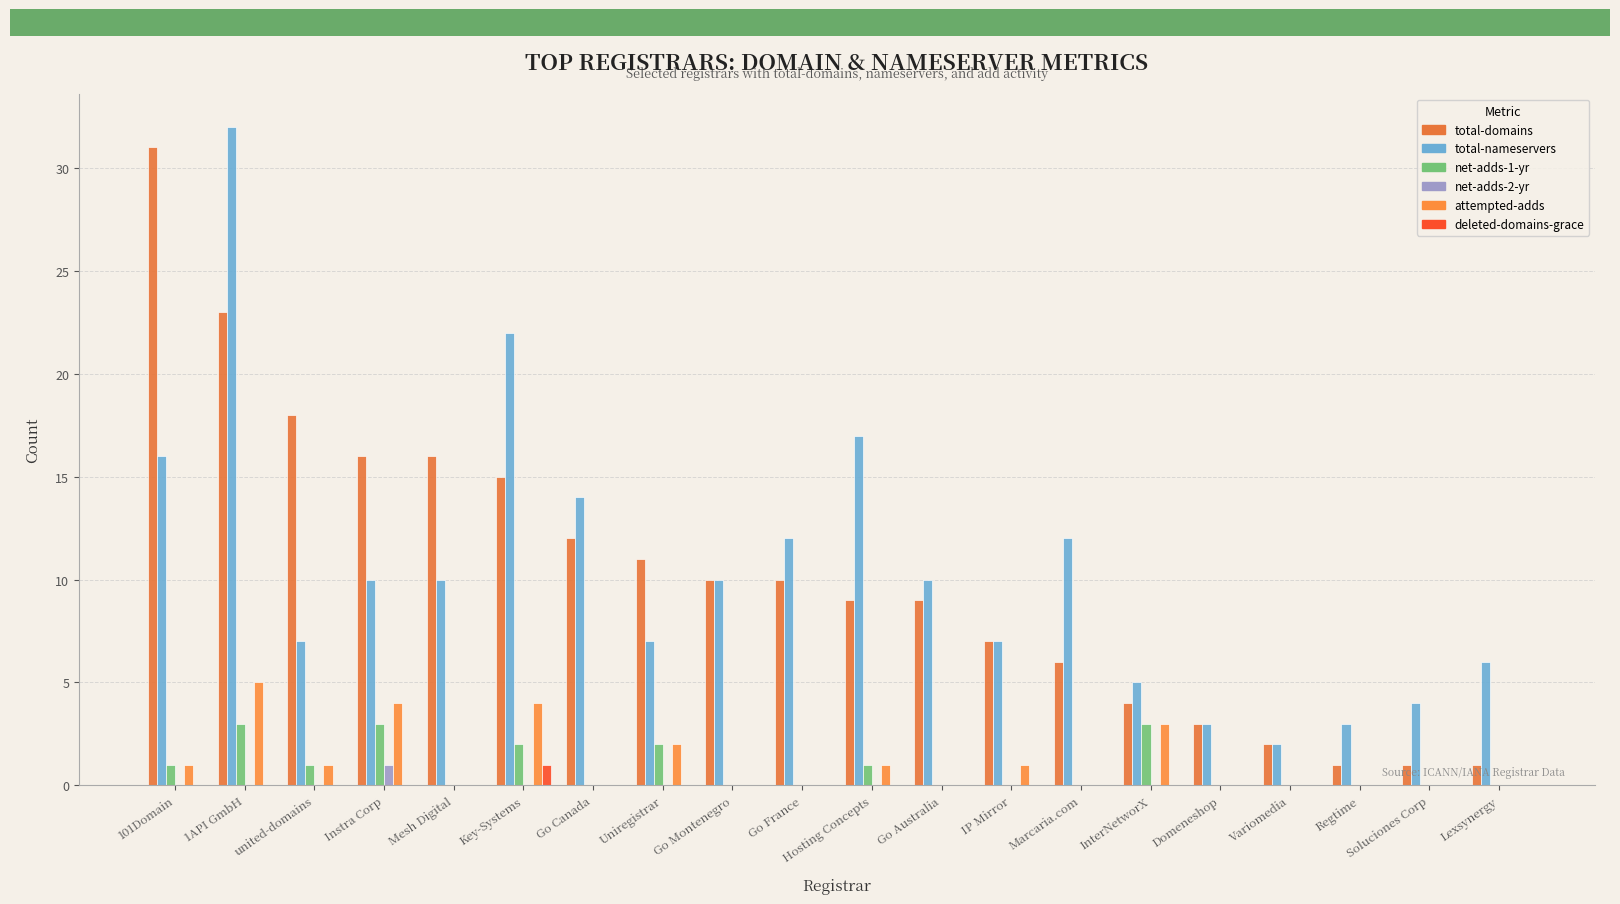

Reading left to right, transcribe all the data shown in this chart.

total-domains: 31	23	18	16	16	15	12	11	10	10	9	9	7	6	4	3	2	1	1	1
total-nameservers: 16	32	7	10	10	22	14	7	10	12	17	10	7	12	5	3	2	3	4	6
net-adds-1-yr: 1	3	1	3	0	2	0	2	0	0	1	0	0	0	3	0	0	0	0	0
net-adds-2-yr: 0	0	0	1	0	0	0	0	0	0	0	0	0	0	0	0	0	0	0	0
attempted-adds: 1	5	1	4	0	4	0	2	0	0	1	0	1	0	3	0	0	0	0	0
deleted-domains-grace: 0	0	0	0	0	1	0	0	0	0	0	0	0	0	0	0	0	0	0	0